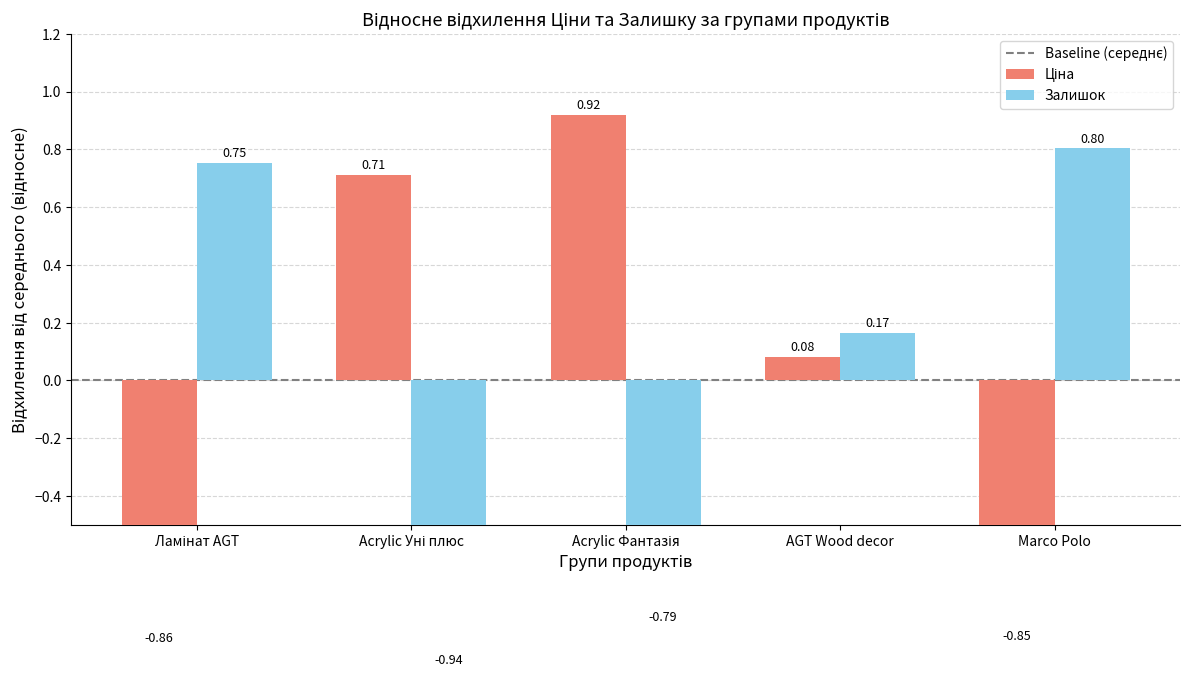

What is the maximum value shown in the chart?

0.9